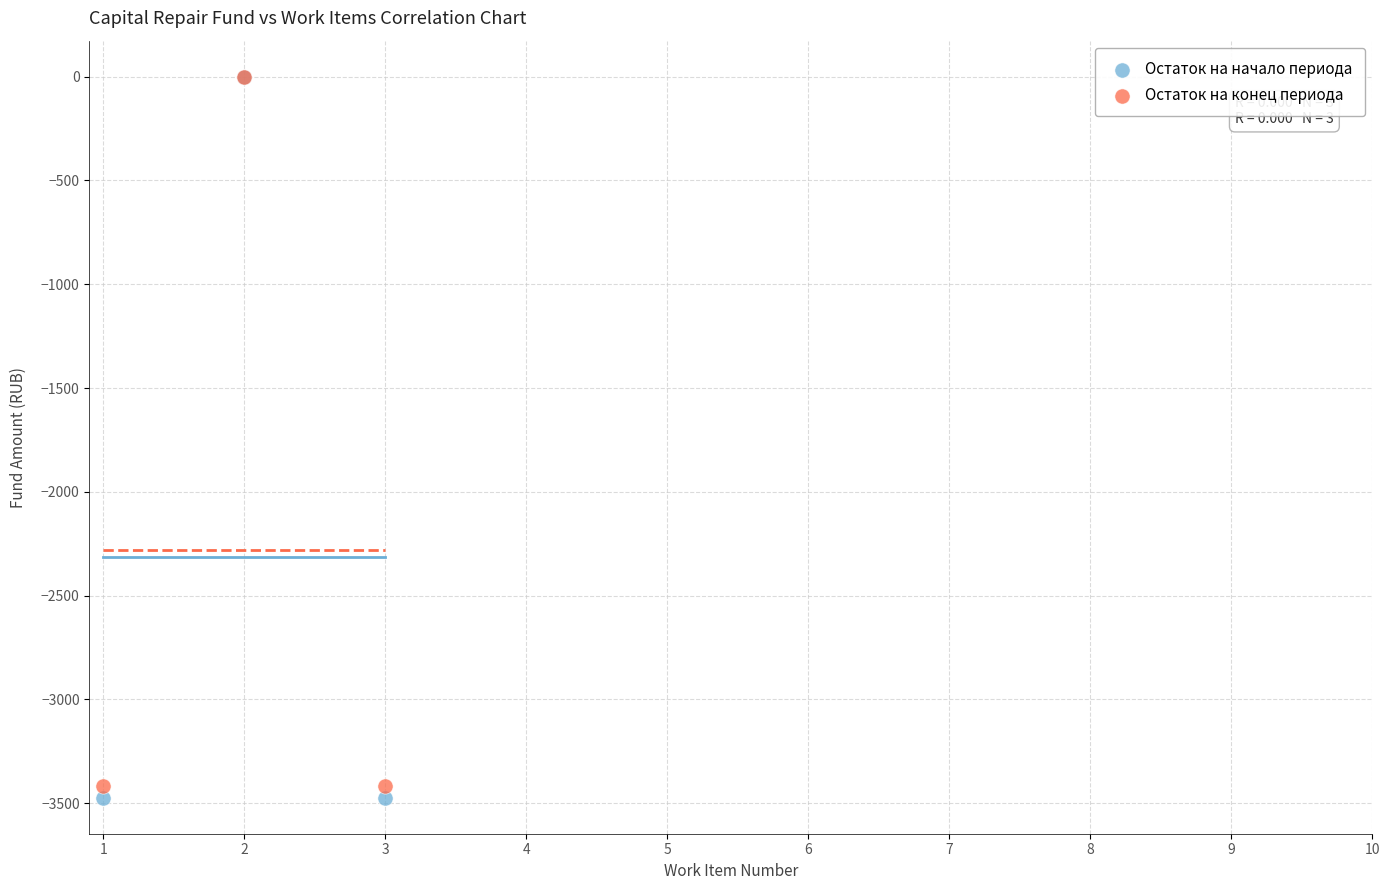

Which series contains the lowest Y value?

Остаток на начало периода